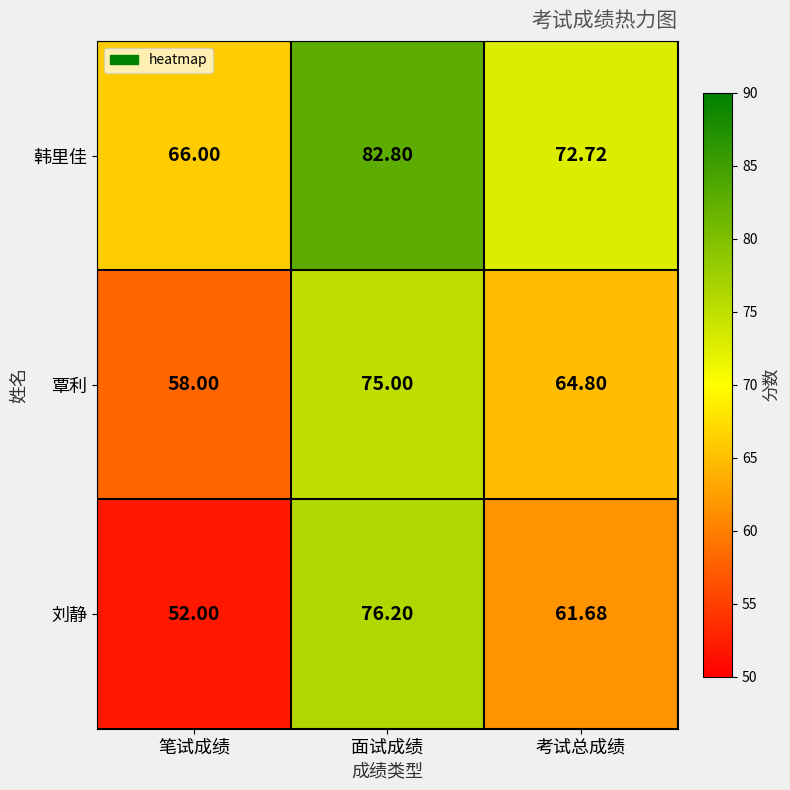

Where is 刘静 nearest to the value 64?

考试总成绩